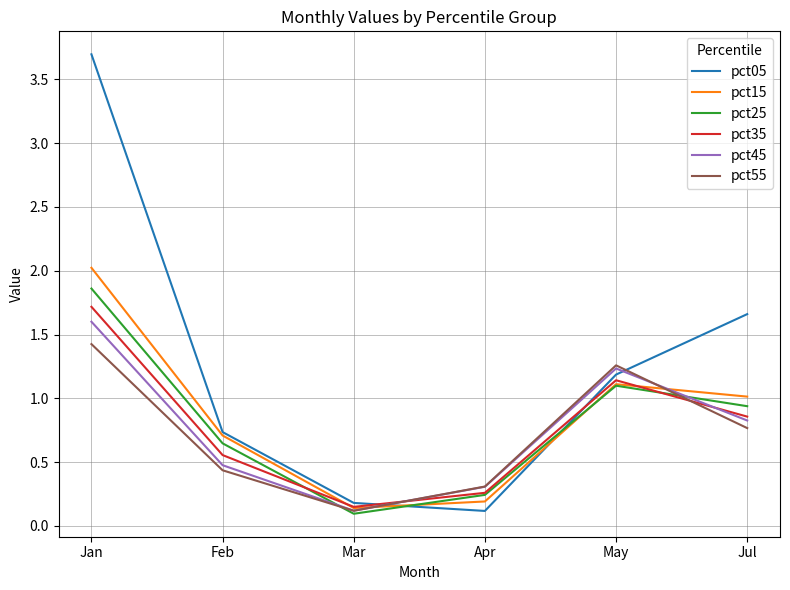

How many interior local valleys does the pct45 series have?

1